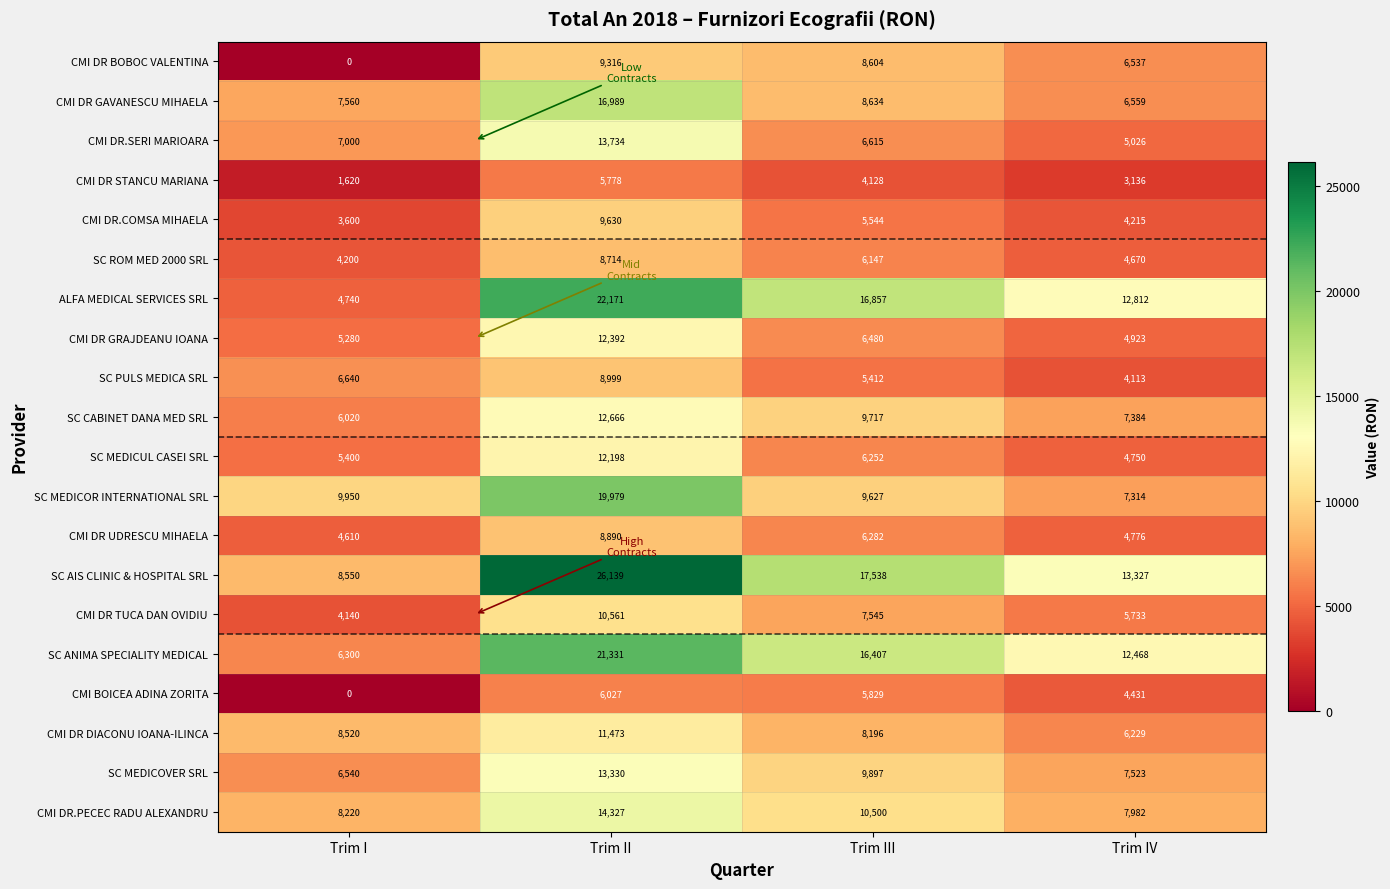

The SC CABINET DANA MED SRL series shows 6288 at Trim II. True or false?

False